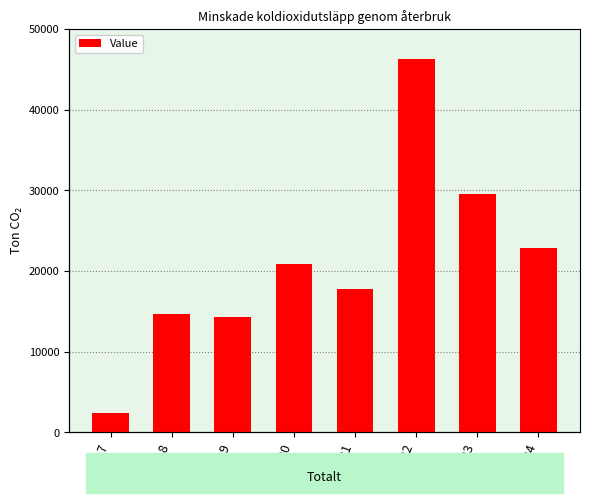

The value at 2023 is 13358. True or false?

False